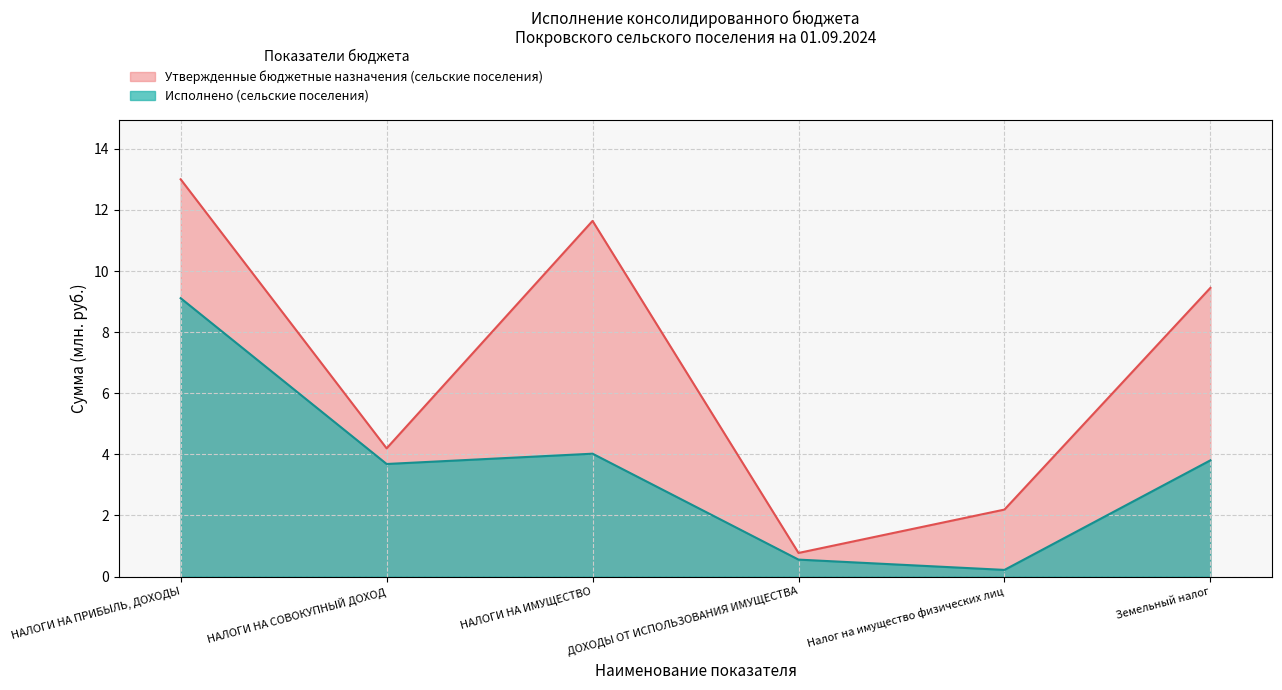

What is the lowest value of the Исполнено (сельские поселения) series?

0.2